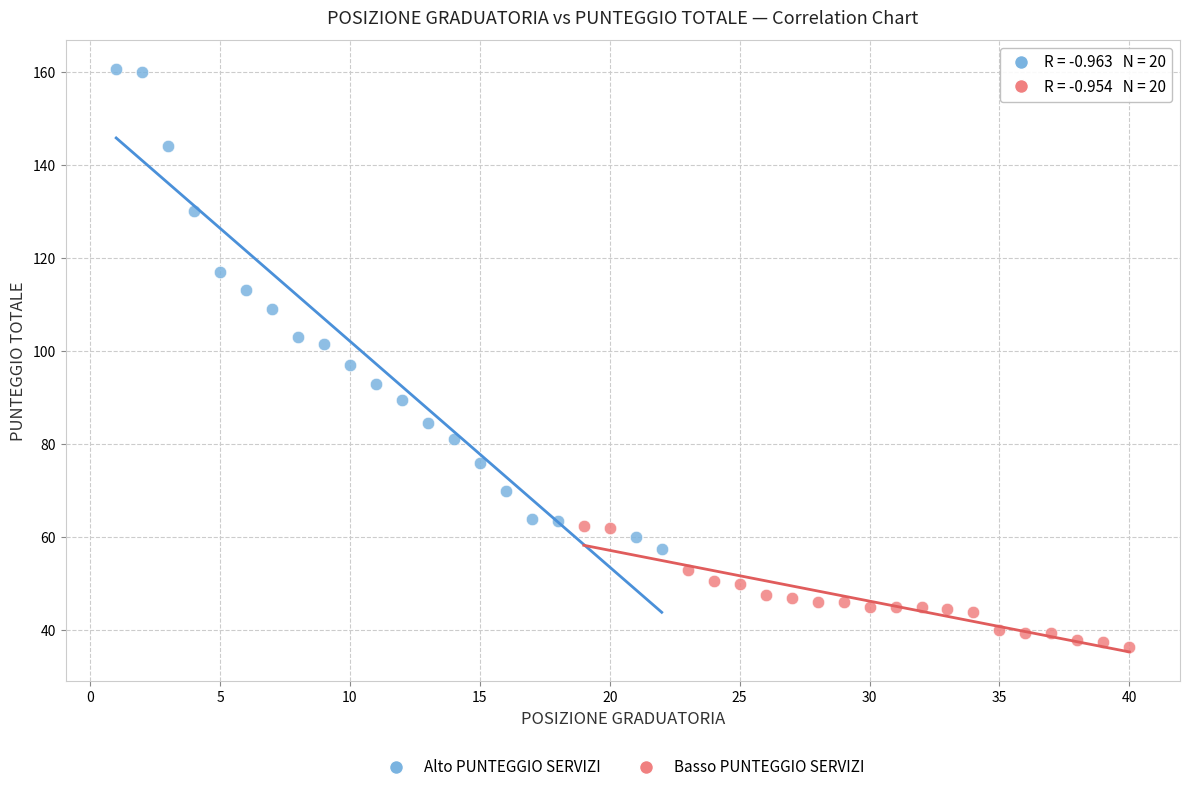

Which series contains the highest Y value?

Alto PUNTEGGIO SERVIZI